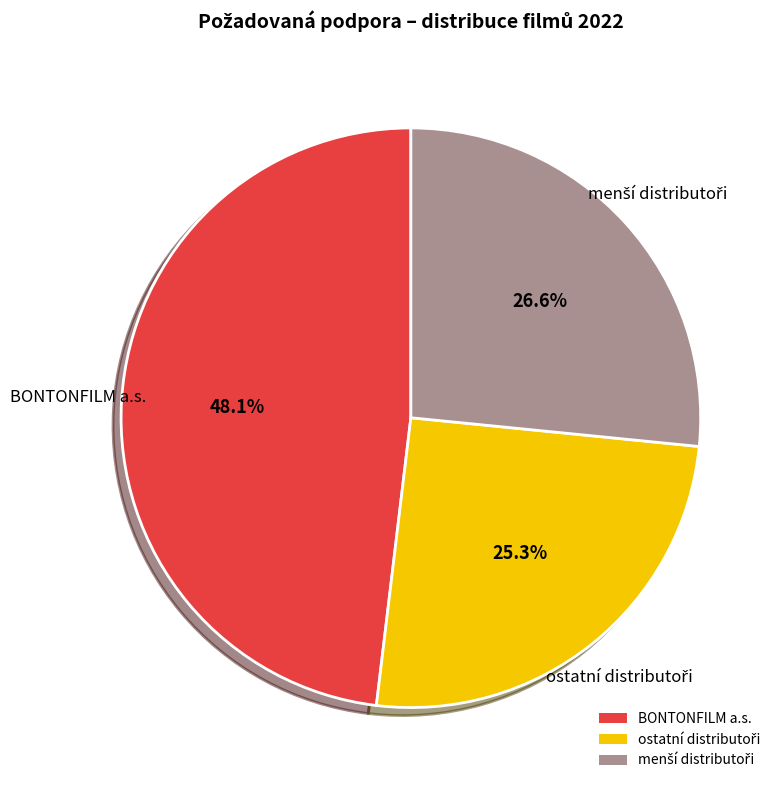

Which category has the biggest portion of the pie?

BONTONFILM a.s.